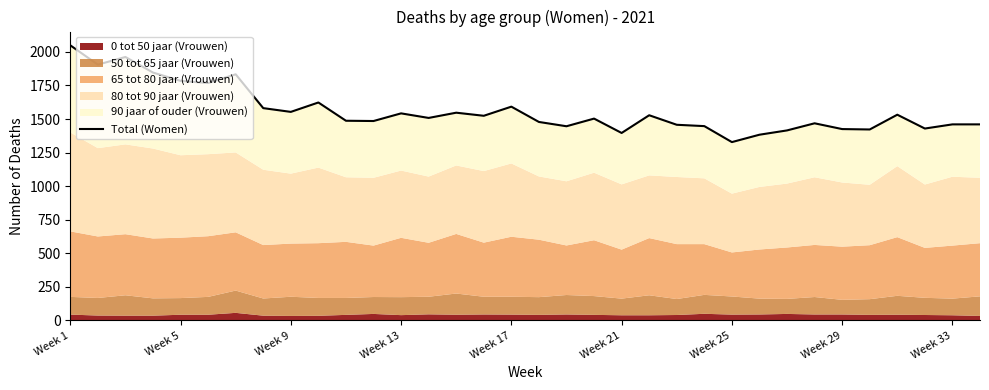

How many interior local valleys (lower than both neighbors) does the data have?

11